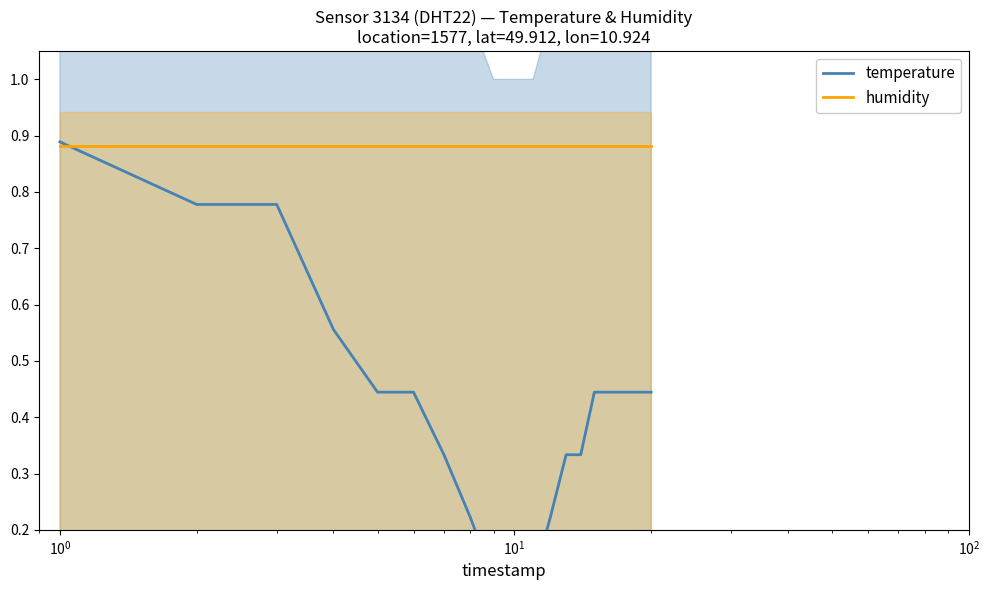

How many temperature values are between 0 and 1?

20